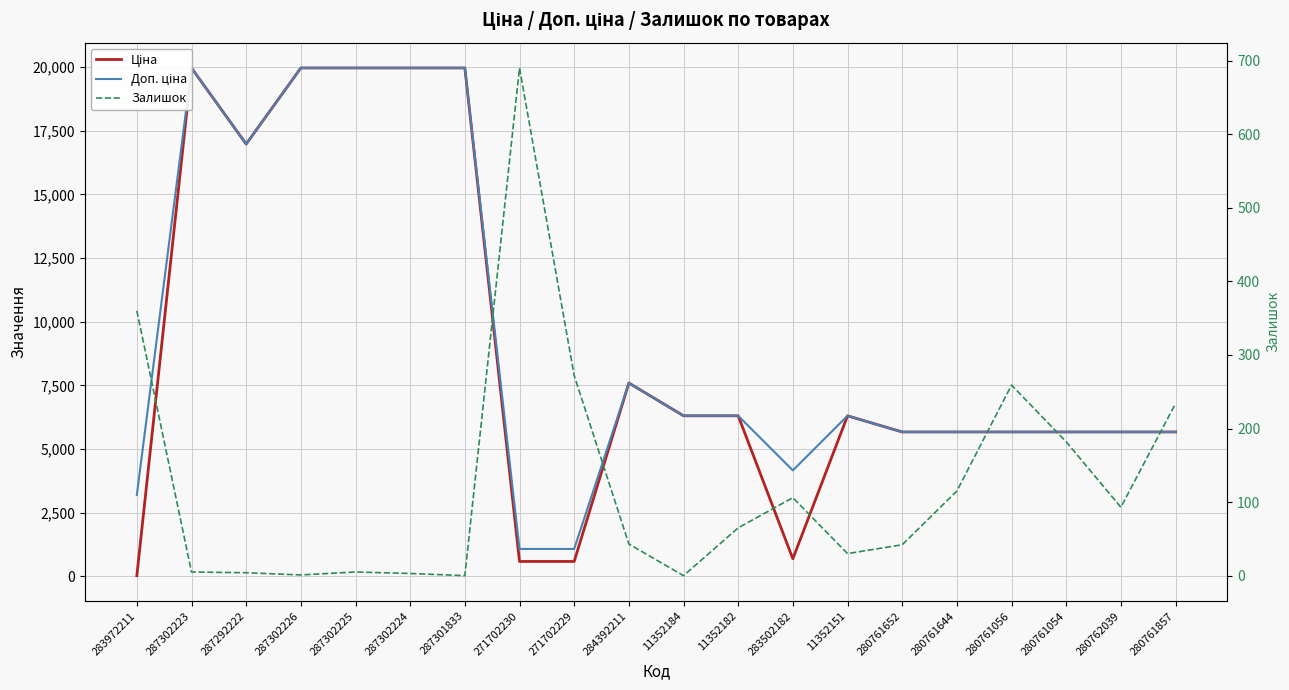

At which label does Доп. ціна reach its minimum?

271702230